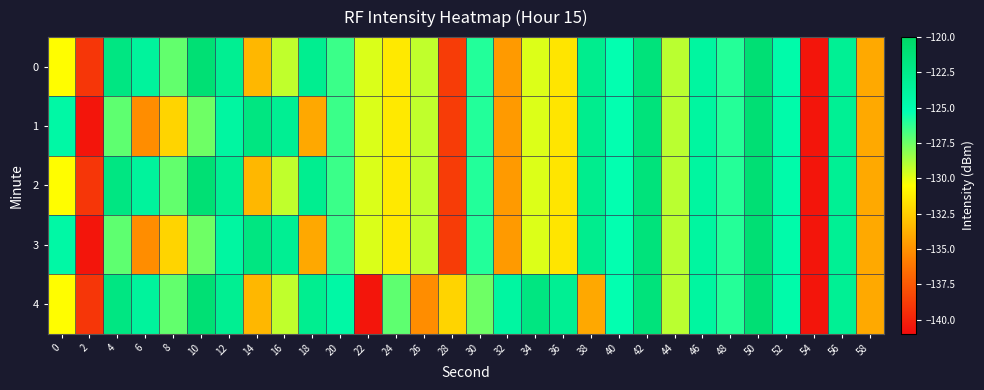

What is the total value across all series at 34?

-641.1